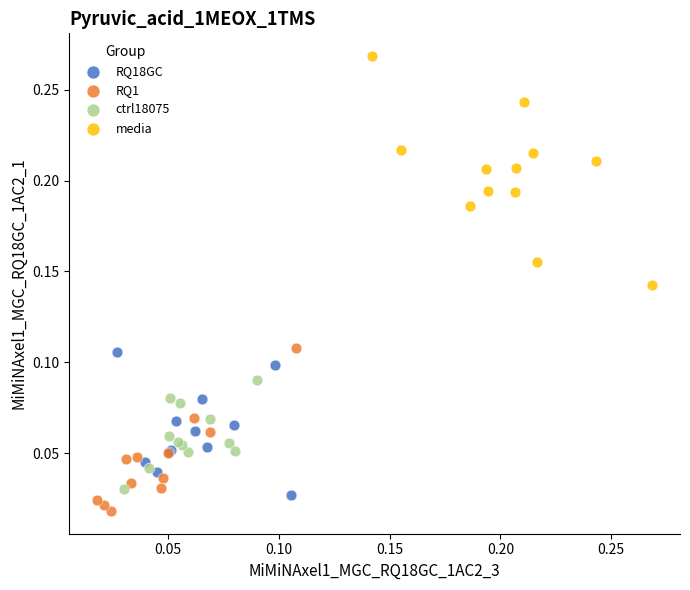

Which series has the largest Y range (max minus min)?

media